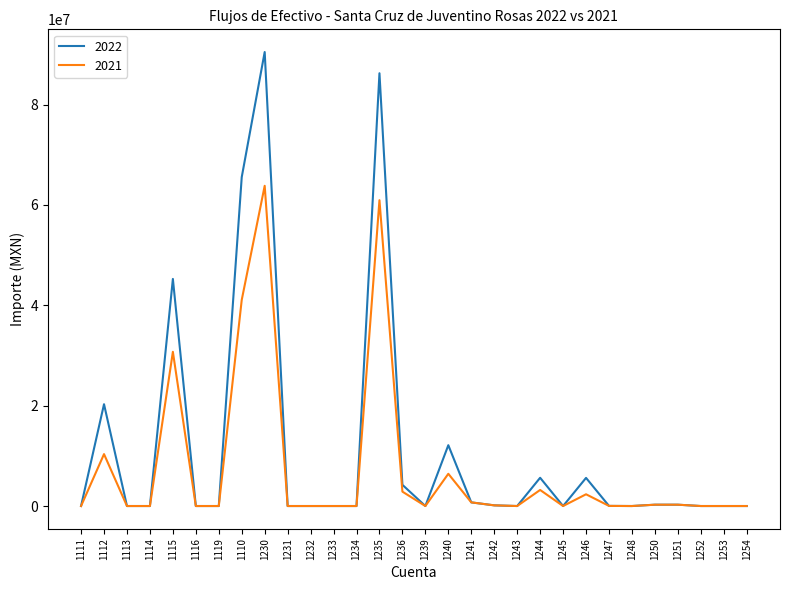

Does the chart have visible grid lines?

No